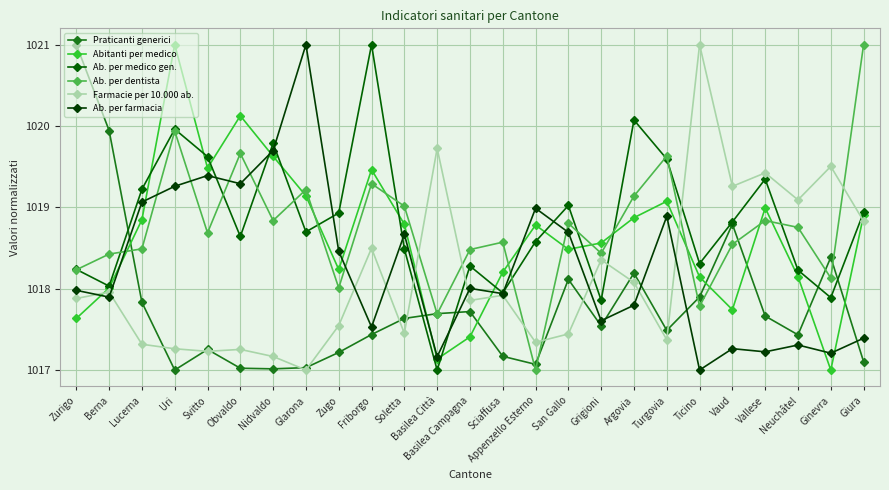

Is it true that Praticanti generici equals 1017.3 at Svitto?

True